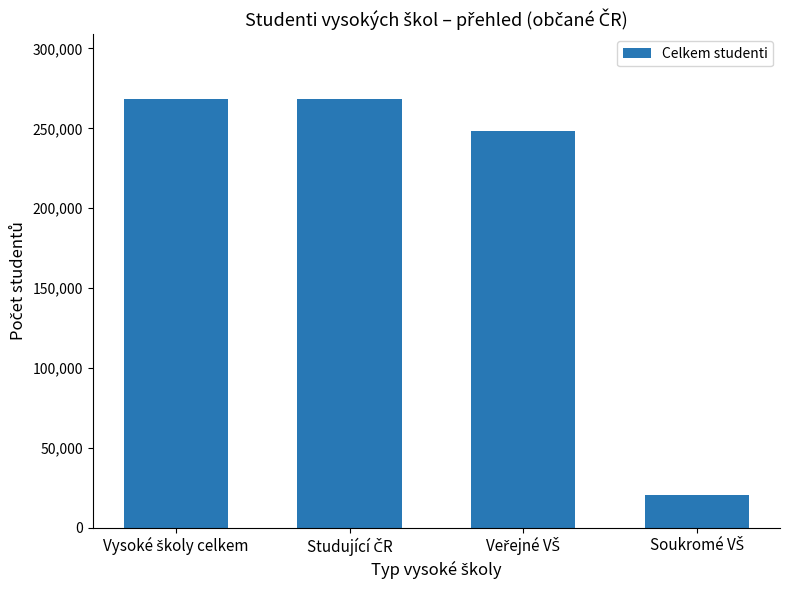

What is the value of the 1st bar from the left?

268610